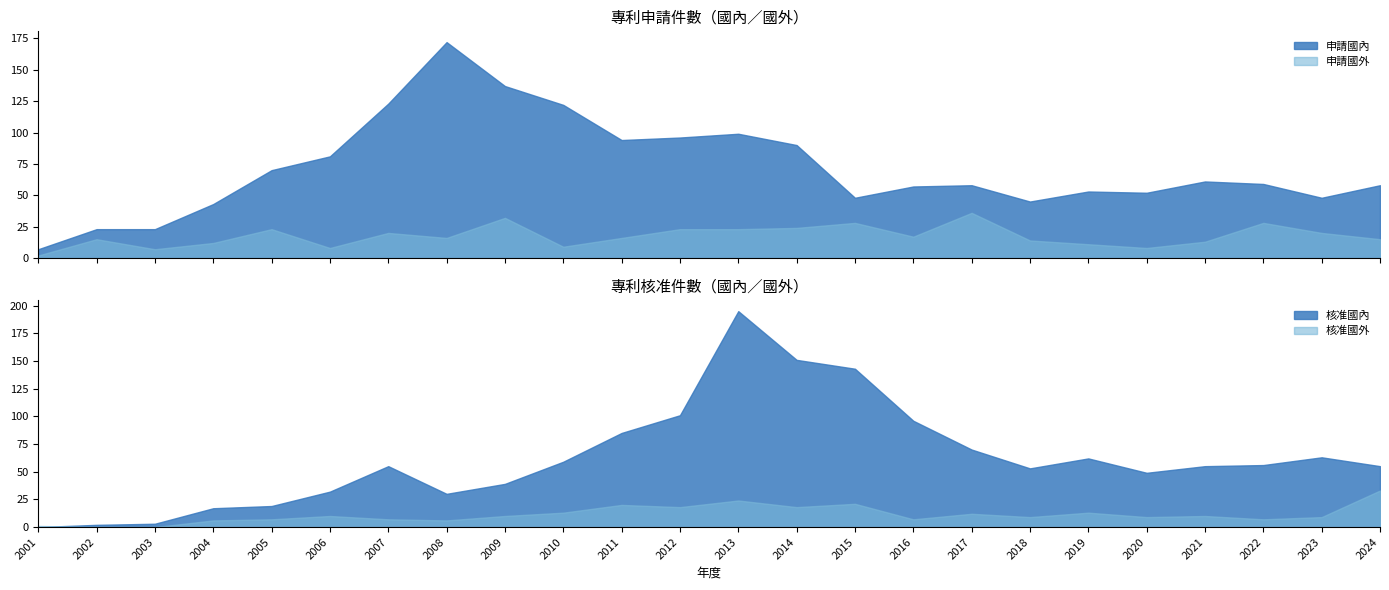

Where is the first local minimum for 核准國外?

2008